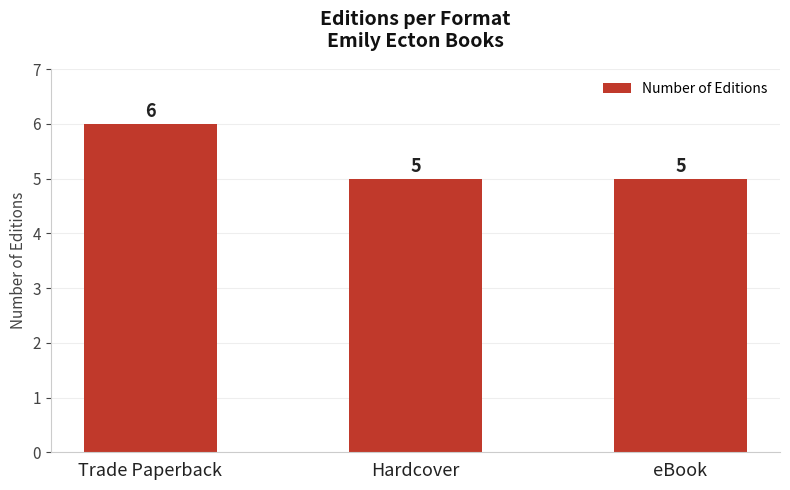

How many bars are there in total?

3